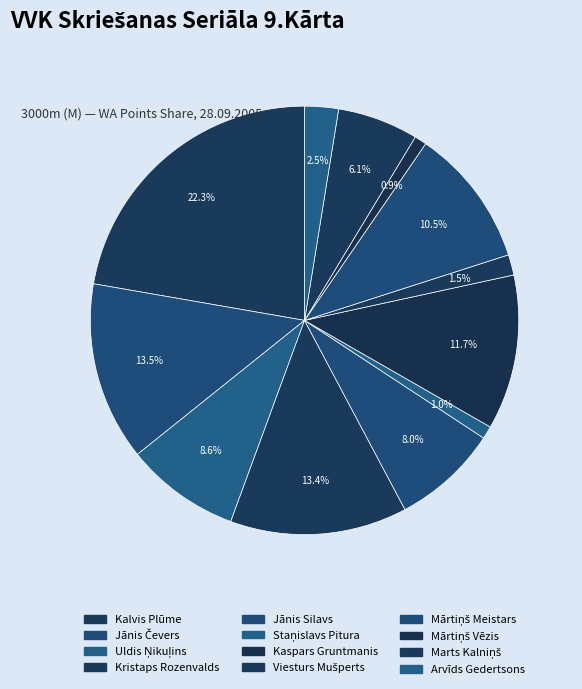

What is the largest slice in the pie chart?

Kalvis Plūme